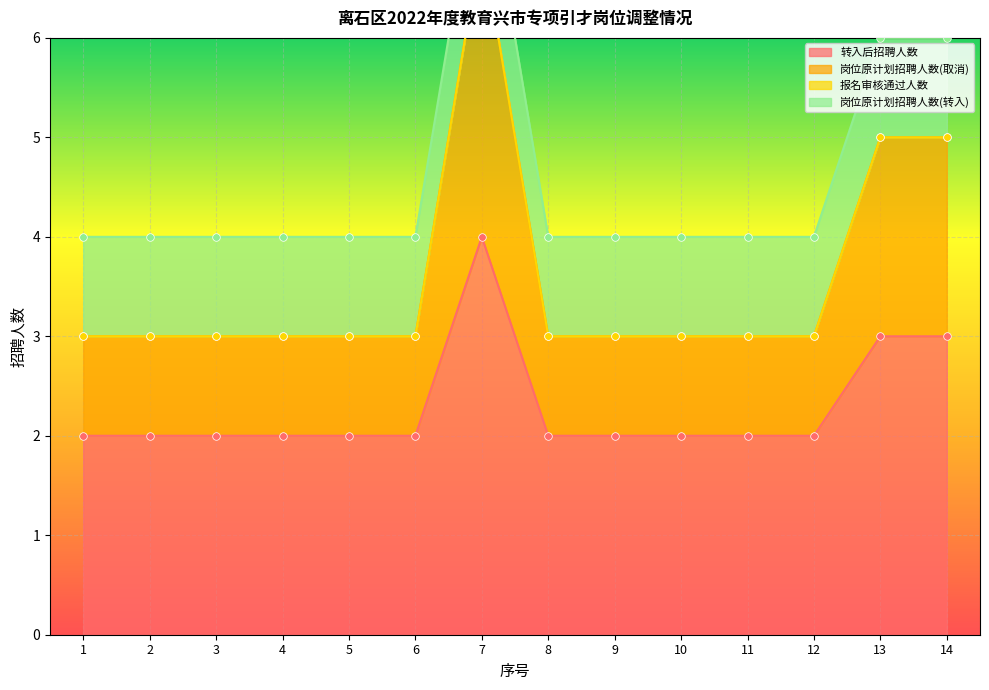

True or false: 转入后招聘人数 has a value of 3 at 4.

False